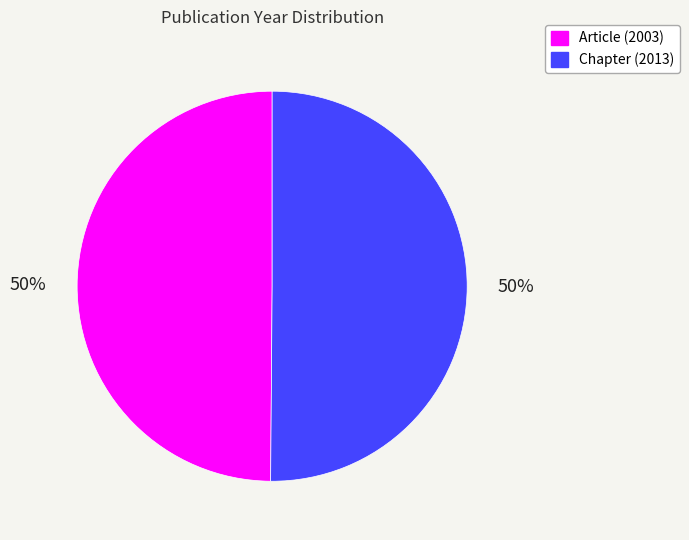

What percentage is the Chapter (2013) slice, to the nearest percent?

50%